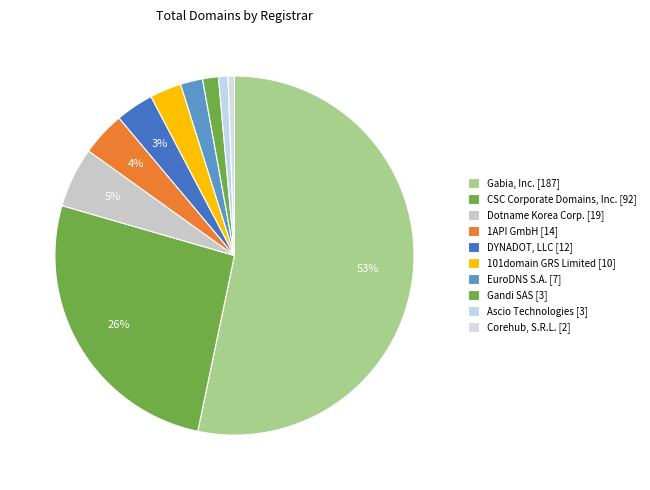

Is it true that DYNADOT, LLC [12] is 3% of the pie?

True